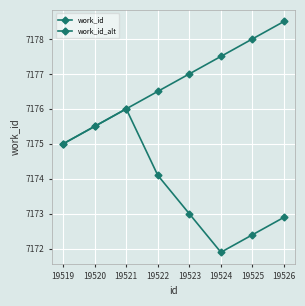

How many lines are shown in the chart?

2